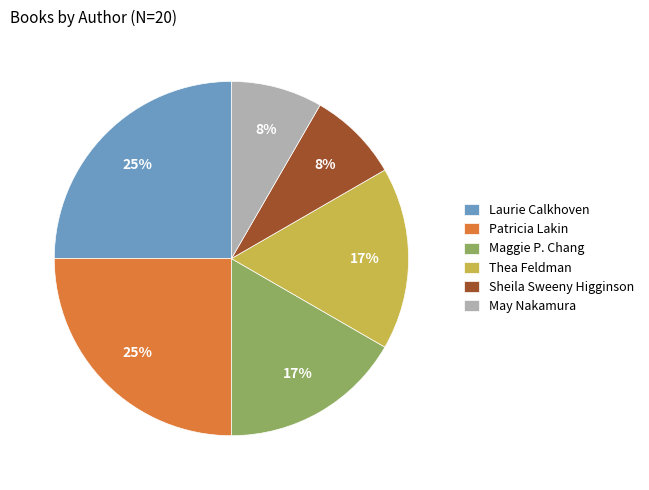

How many slices are in this pie chart?

6